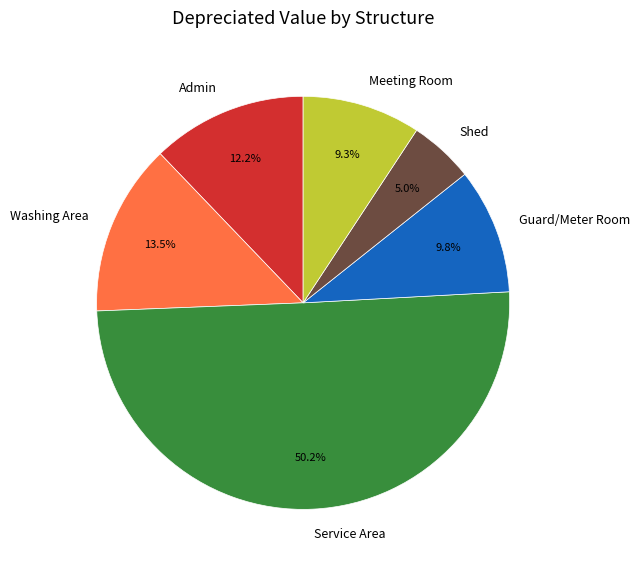

What is the total percentage of Shed and Washing Area?

18.5%